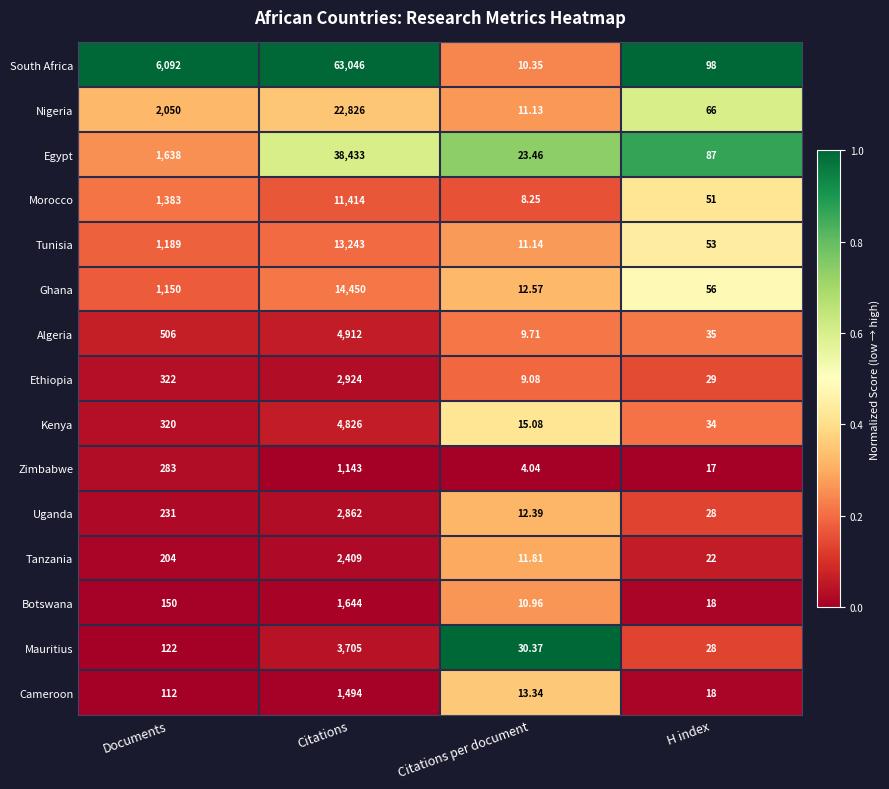

At which label is South Africa closest to 31528?

Documents